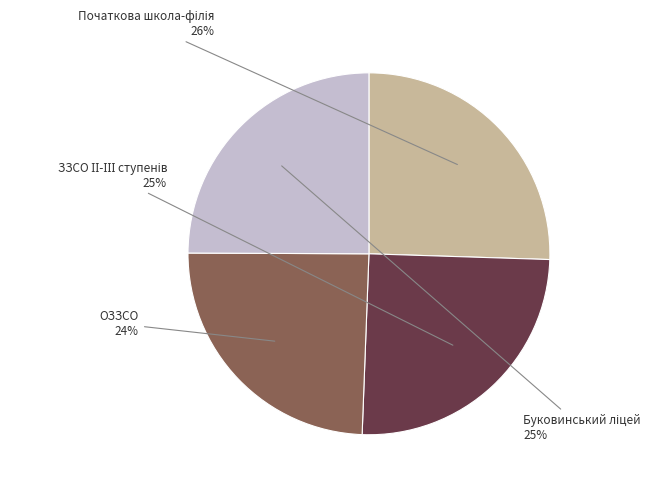

Does any single category account for the majority?

No